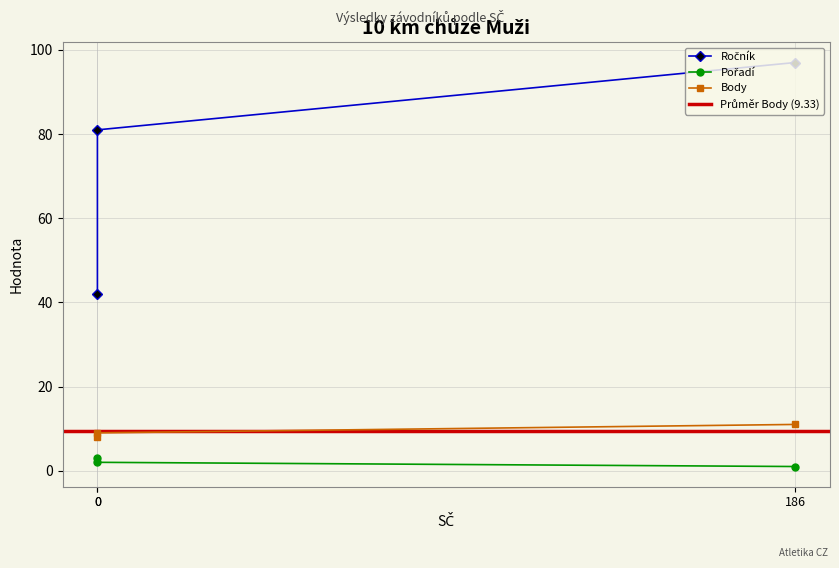

Rank the series at 186 from lowest to highest value.

Pořadí, Body, Ročník